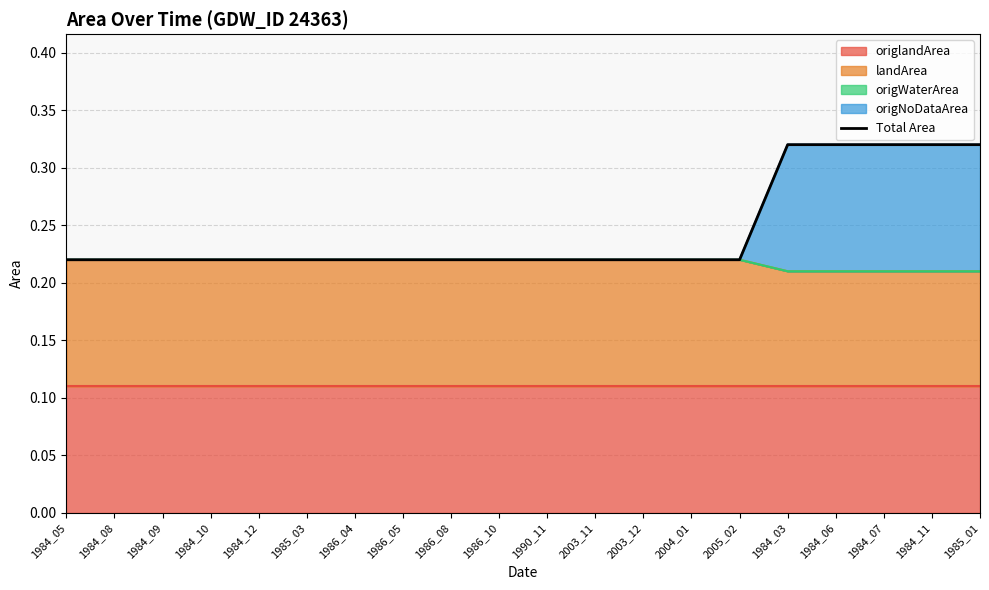

Does the chart have visible grid lines?

Yes